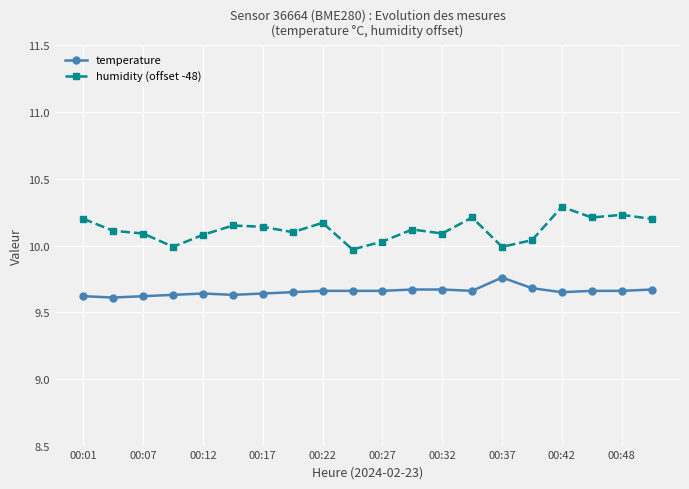

What is the maximum value for humidity (offset -48)?

10.3